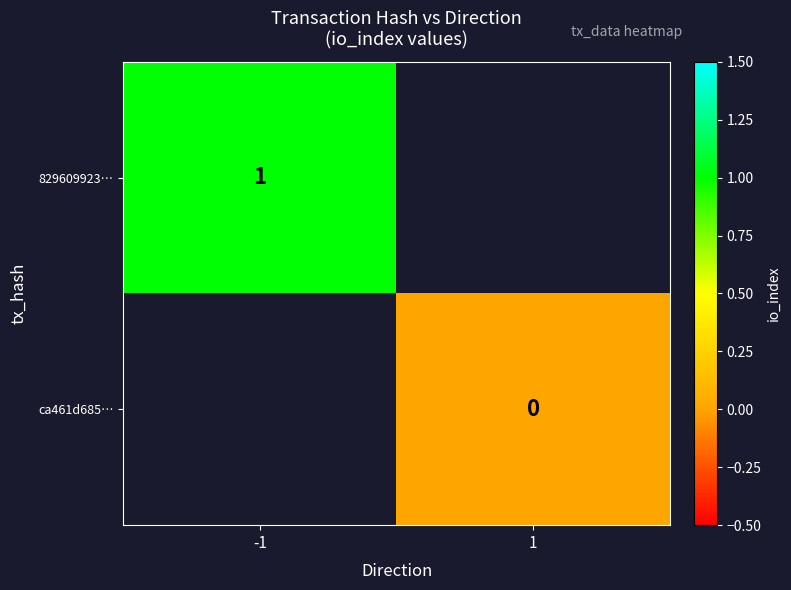

The value of 829609923… at -1 is 1. True or false?

True